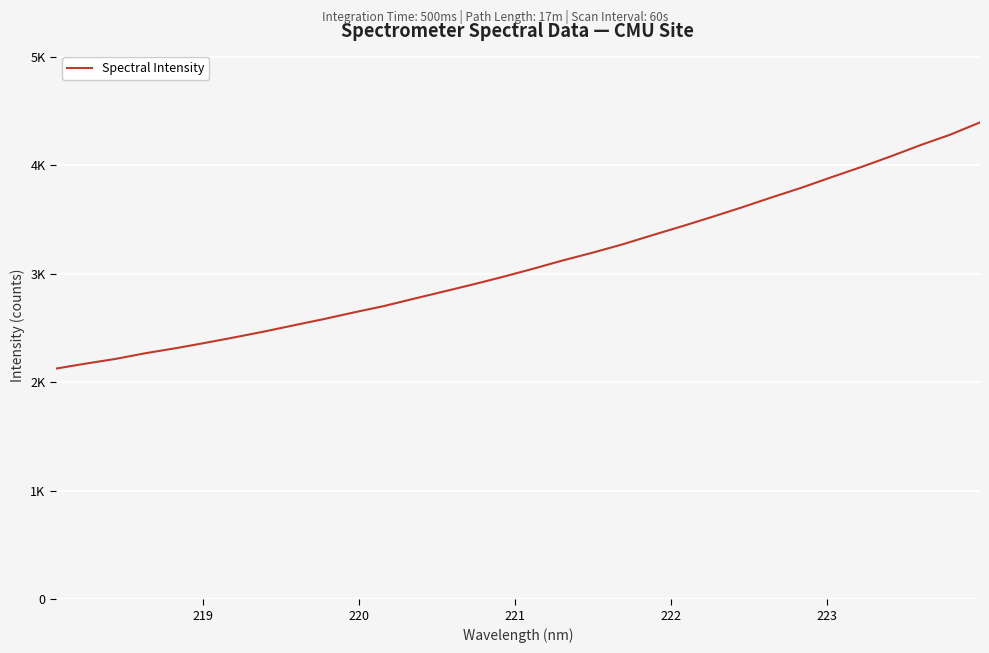

What is the difference between the maximum and minimum values?

2268.5